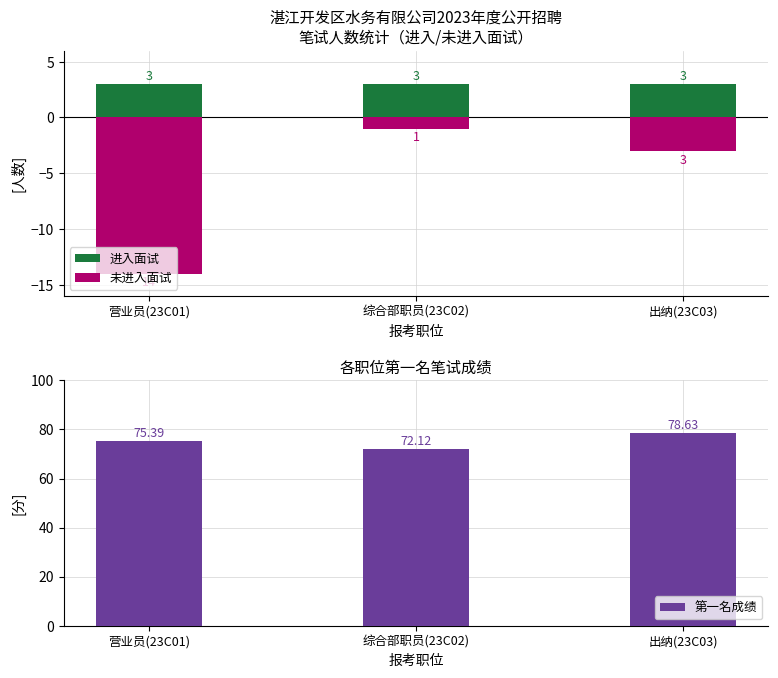

What is the total value across all series at 营业员(23C01)?

64.4